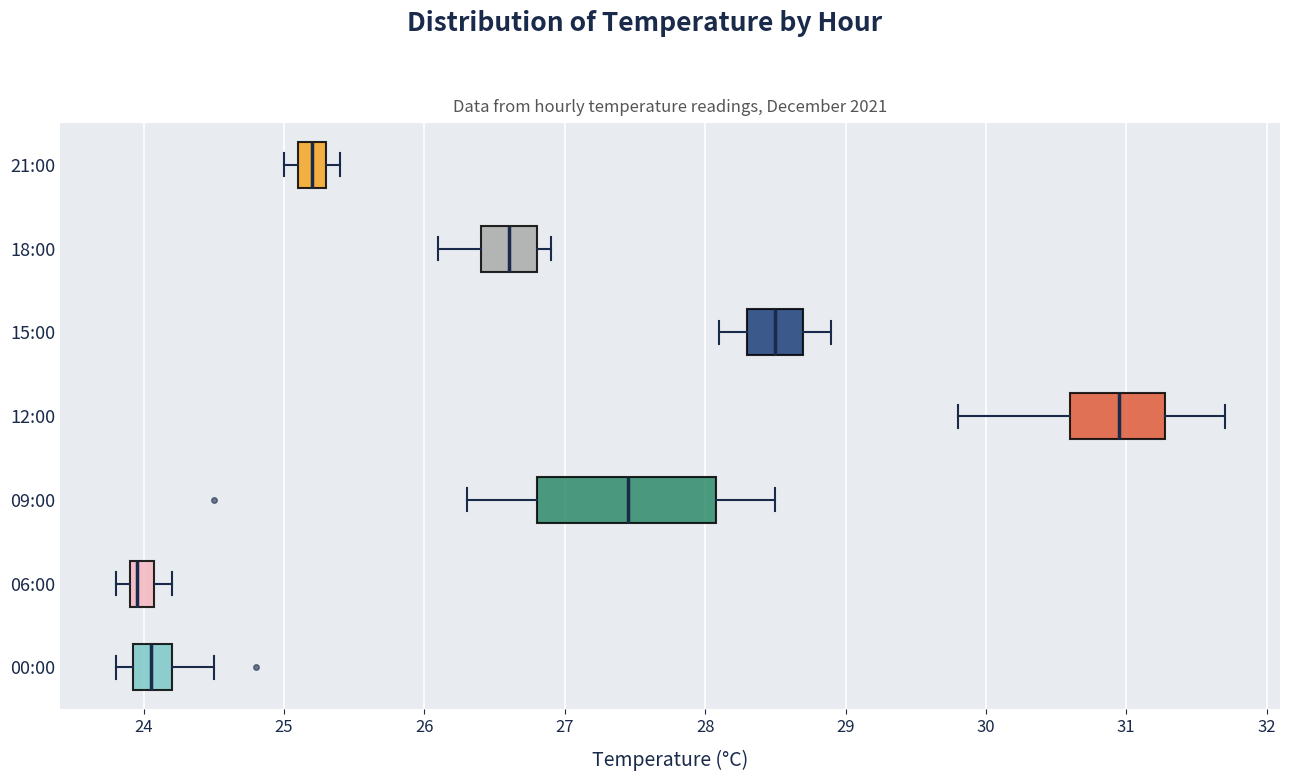

Where does the left whisker of the box for 21:00 end on the x-axis? The values are not printed on the chart, so give them approximately, as read against the axis.

25.0